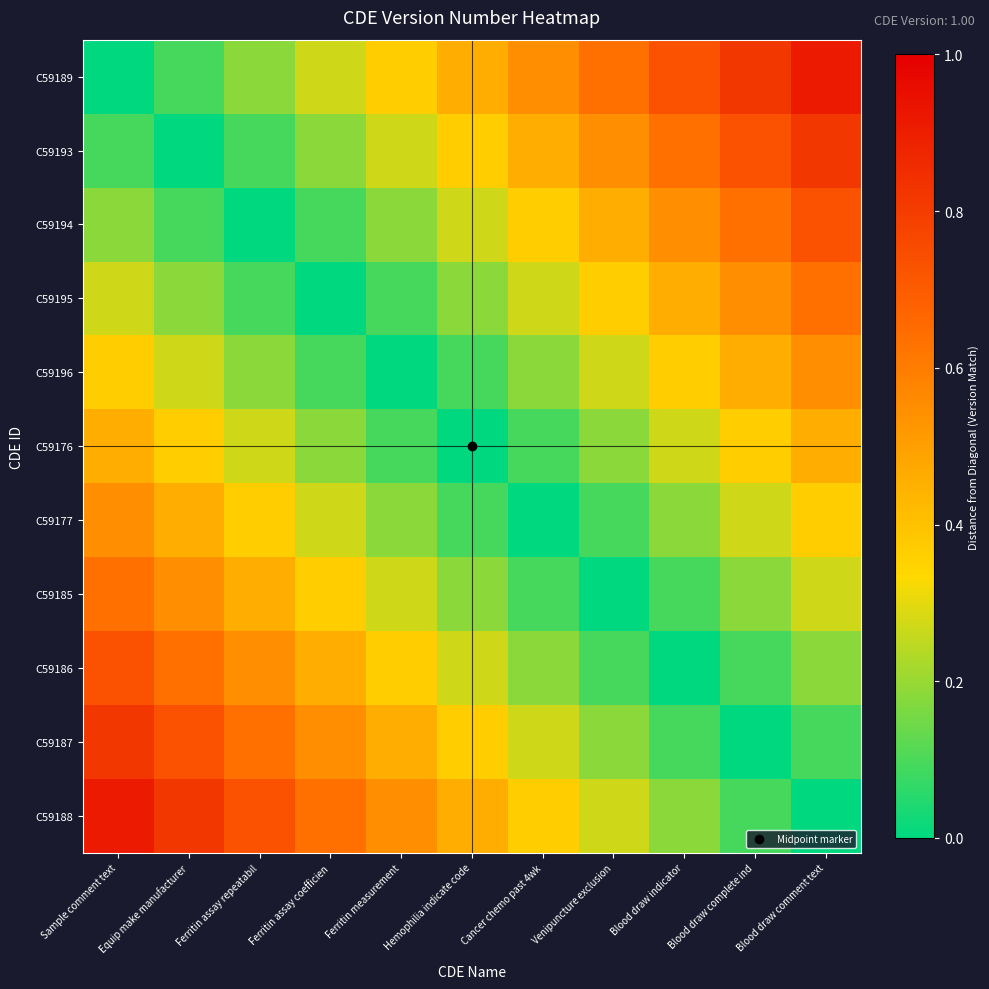

At Venipuncture exclusion, list the series in order from smallest to largest.

C59185, C59177, C59186, C59176, C59187, C59196, C59188, C59195, C59194, C59193, C59189